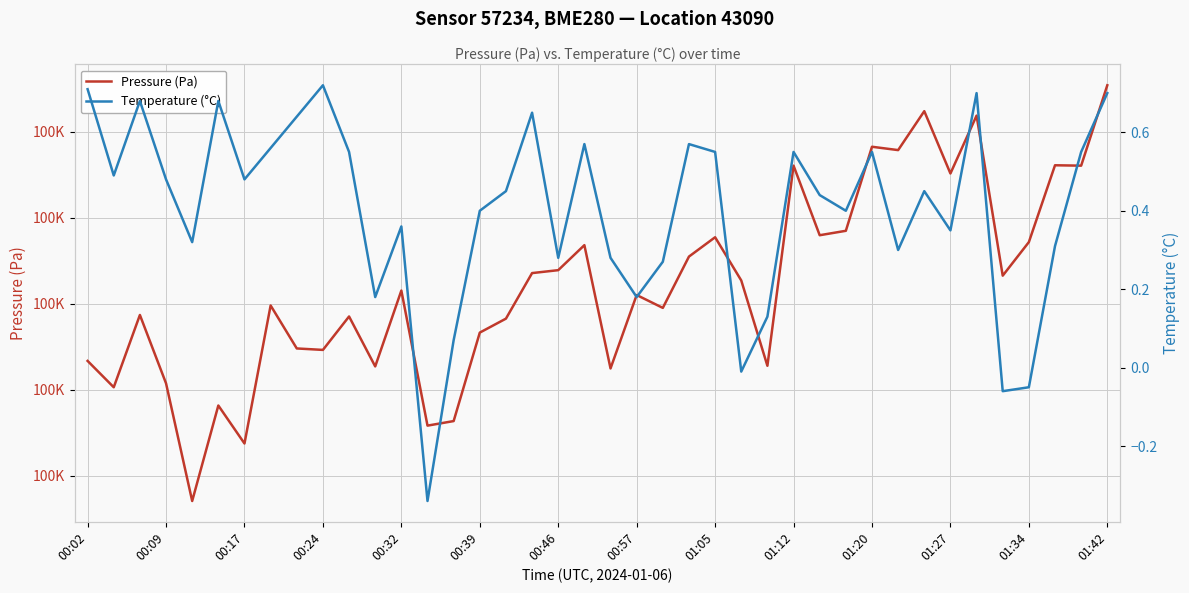

At which category is the sum across all series the highest?

01:42